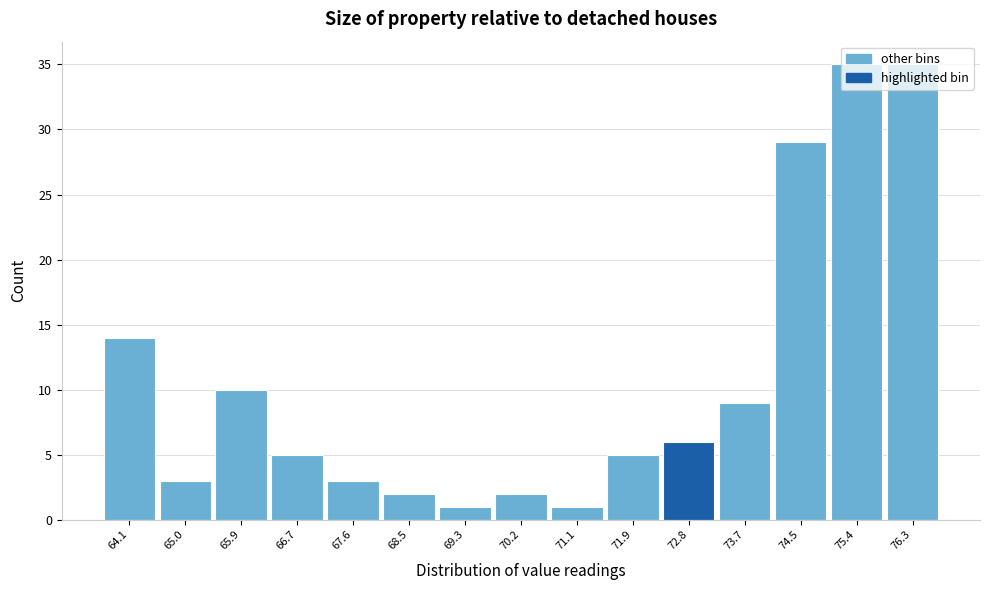

What is the ratio of the value at 73.7 to the value at 72.8?

1.5